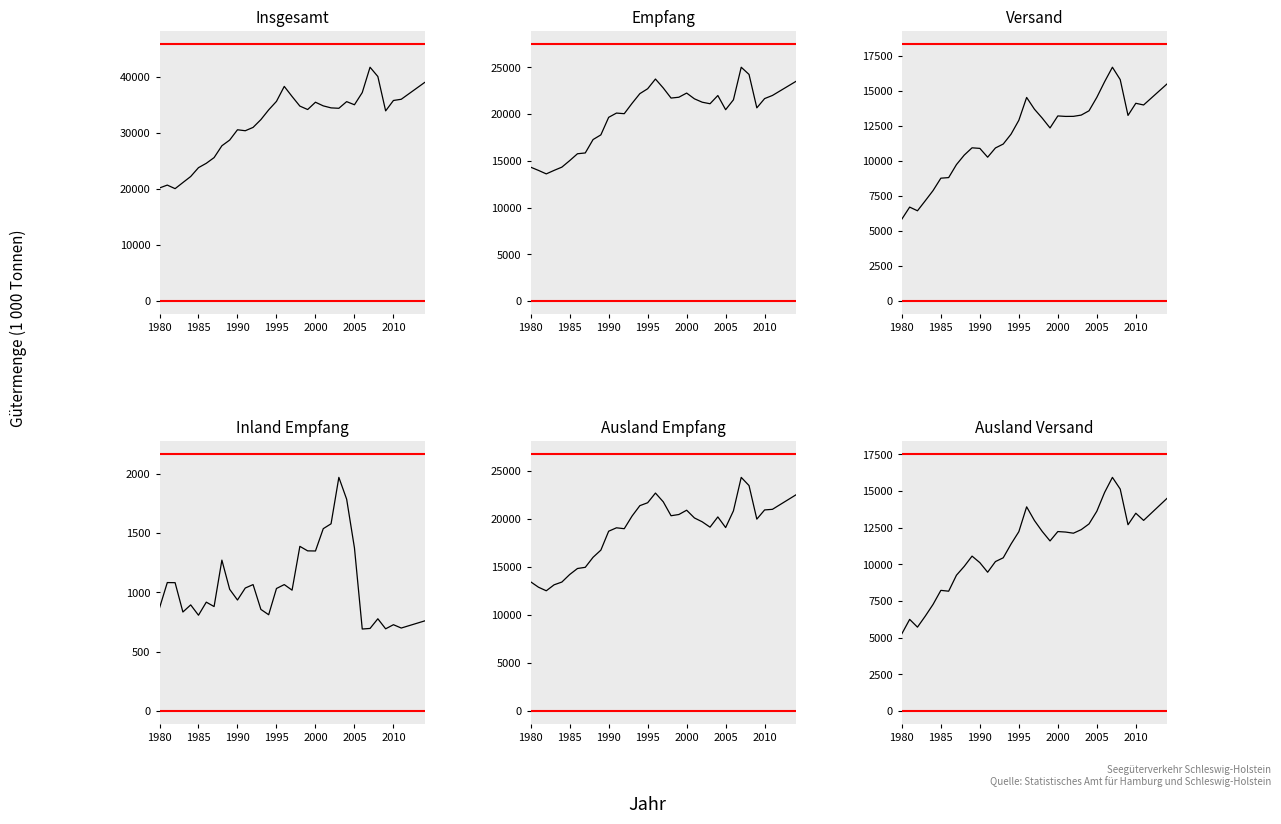

At how many categories does at least one series exceed 27816?

26